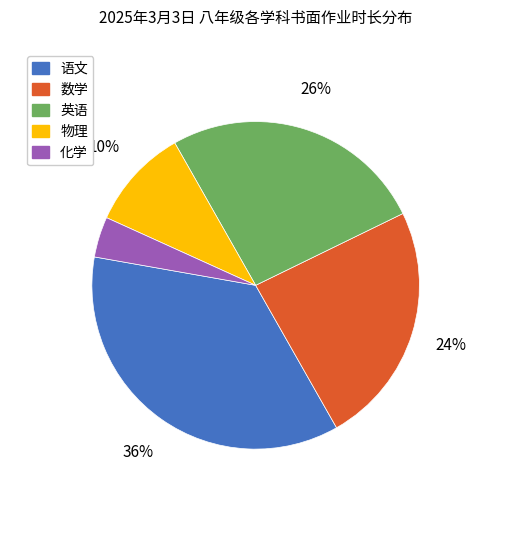

To the nearest percent, what is the average slice percentage?

20%